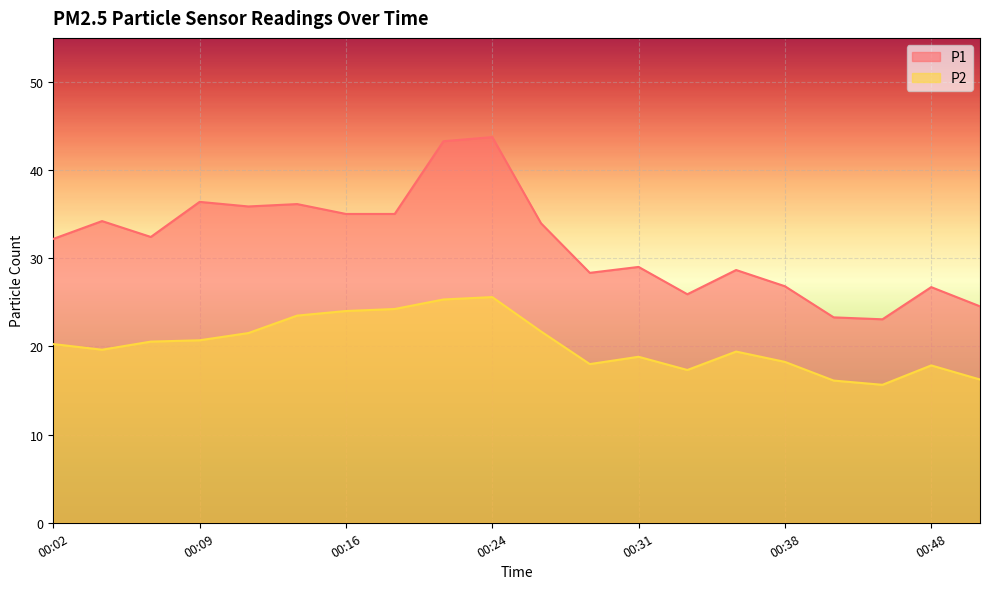

Between 00:33 and 00:36, which is larger?

00:36